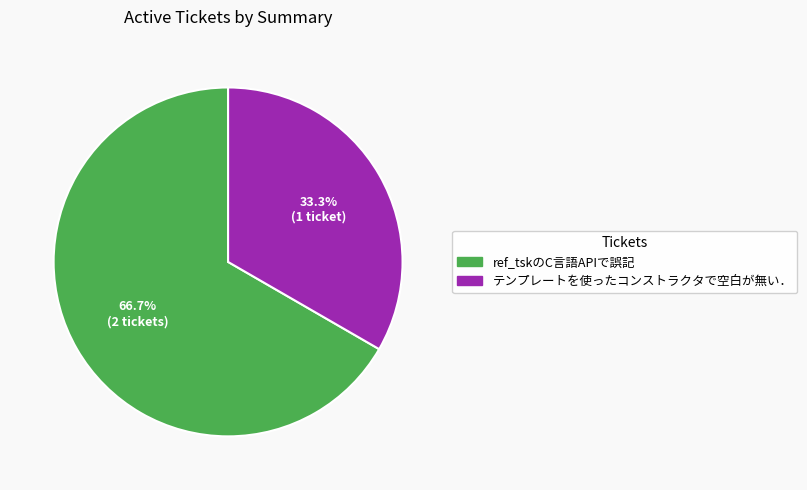

Which slice represents more than half of the pie?

ref_tskのC言語APIで誤記